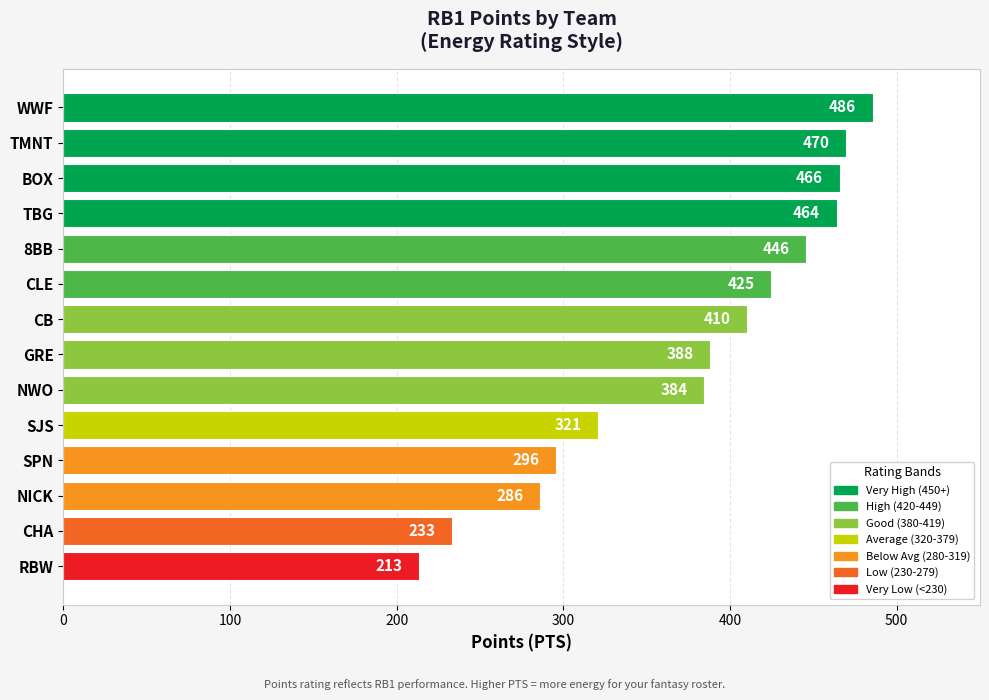

Which category has the lowest value across all series?

RBW